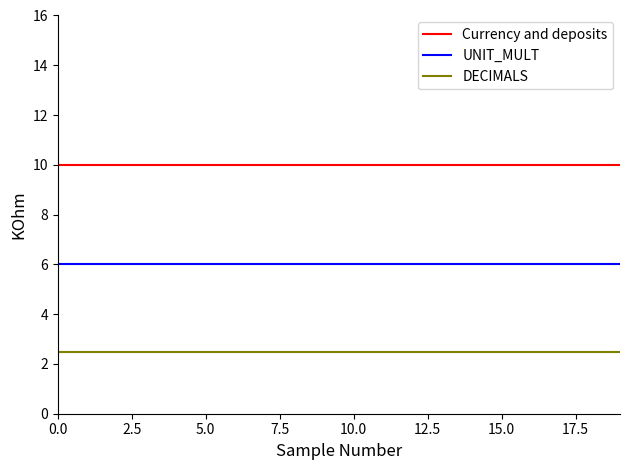

True or false: DECIMALS and Currency and deposits cross at least once.

False